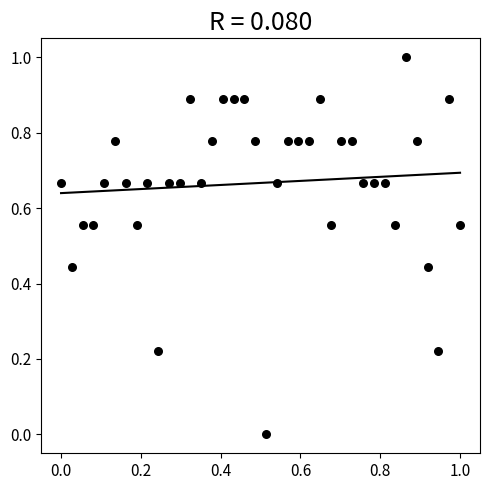

What is the range of Y values (max minus min)?

1.0